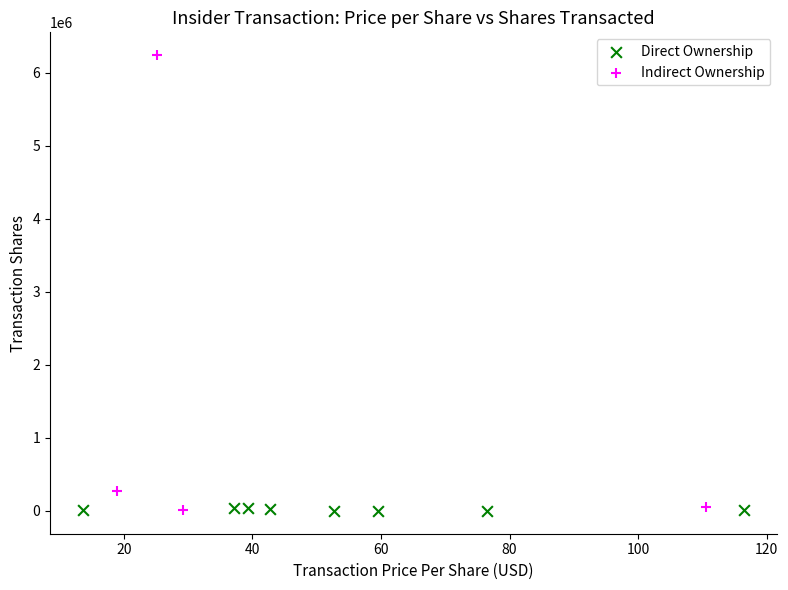

Which series reaches the maximum Y coordinate?

Indirect Ownership